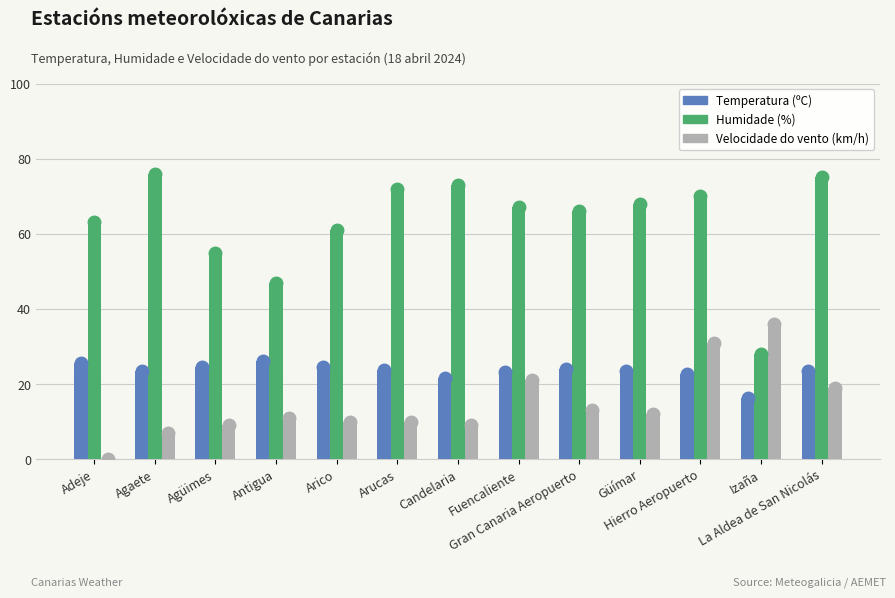

How many categories are shown in the chart?

13